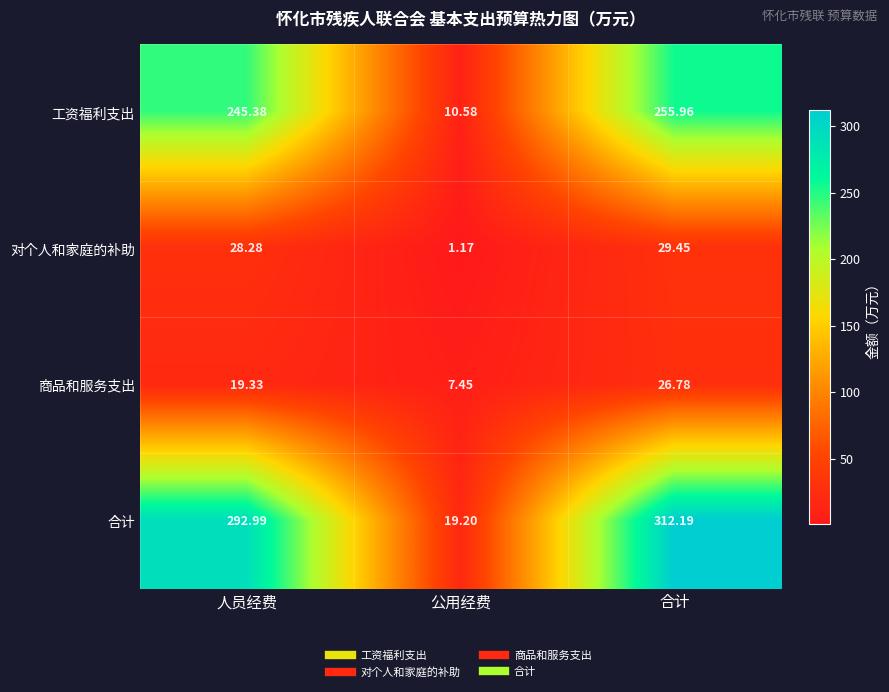

What is the maximum value shown in the chart?

312.2